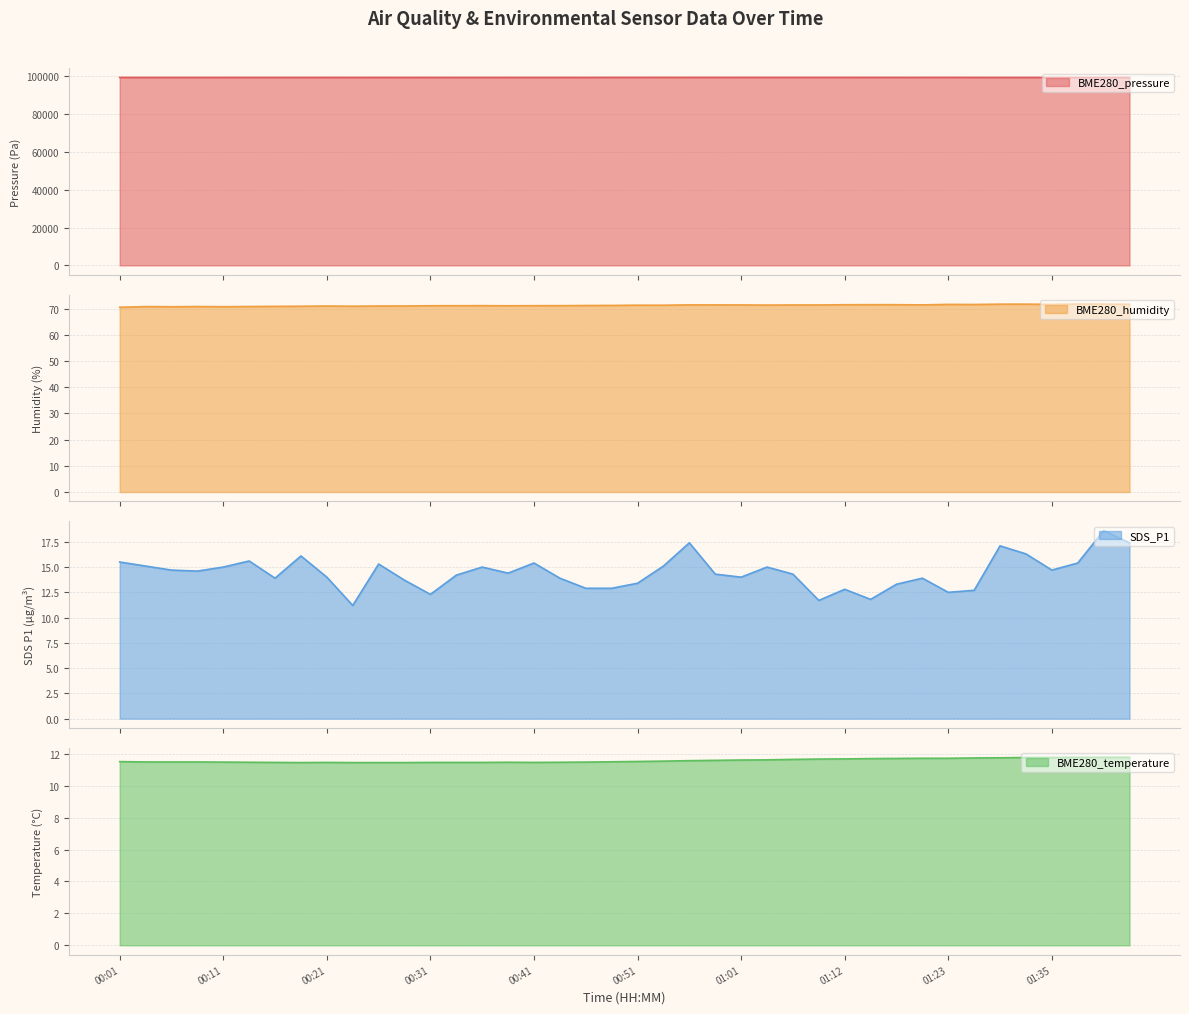

What is the value of the BME280_humidity point at the 33rd from the left?

71.6